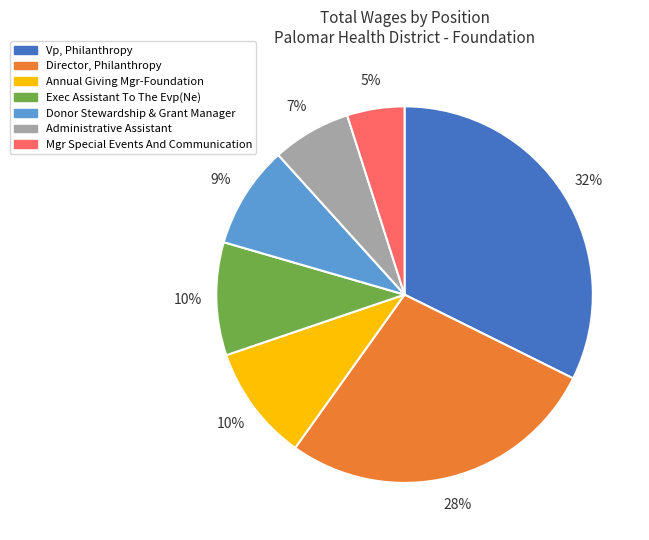

Which has a higher value, Director, Philanthropy or Exec Assistant To The Evp(Ne)?

Director, Philanthropy